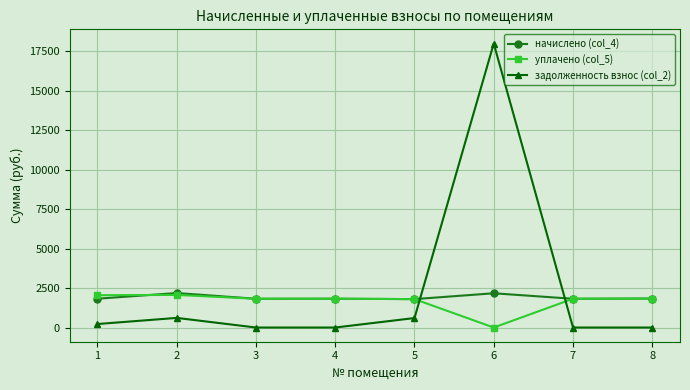

How many intersections are there between начислено (col_4) and задолженность взнос (col_2)?

2